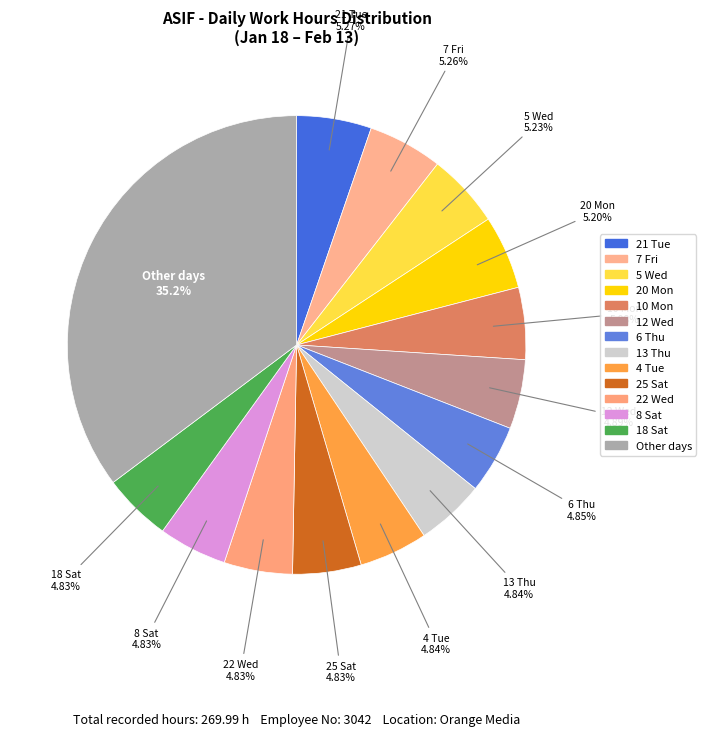

How many segments does this pie chart have?

14